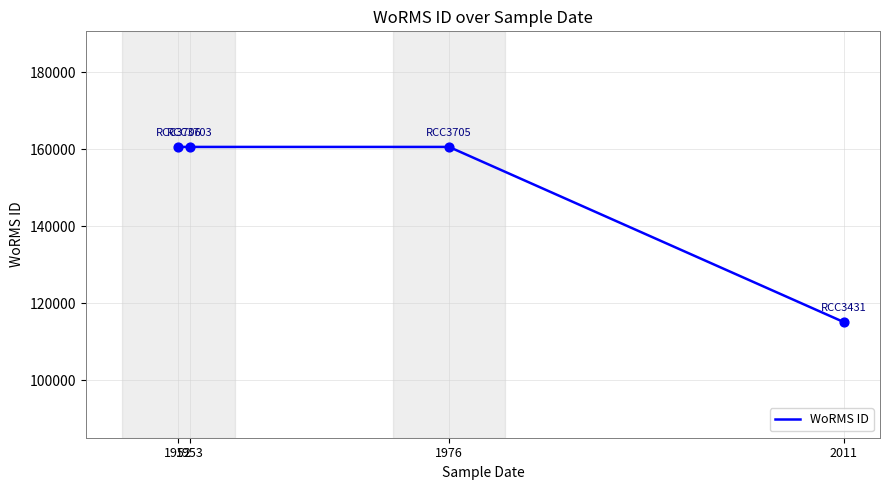

What is the change in value from 1976 to 2011?

-45474